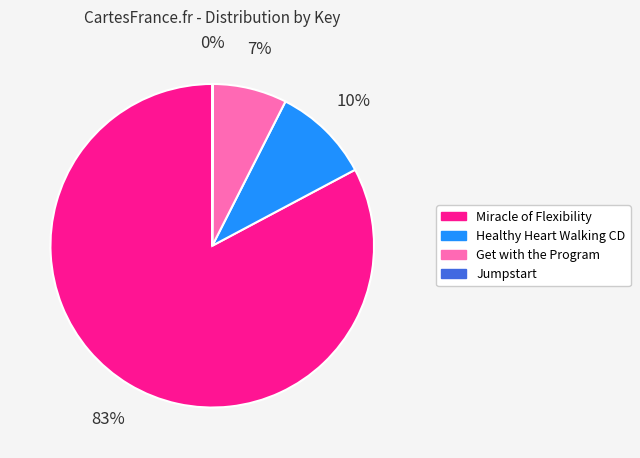

Is the sum of Miracle of Flexibility and Healthy Heart Walking CD greater than half?

Yes